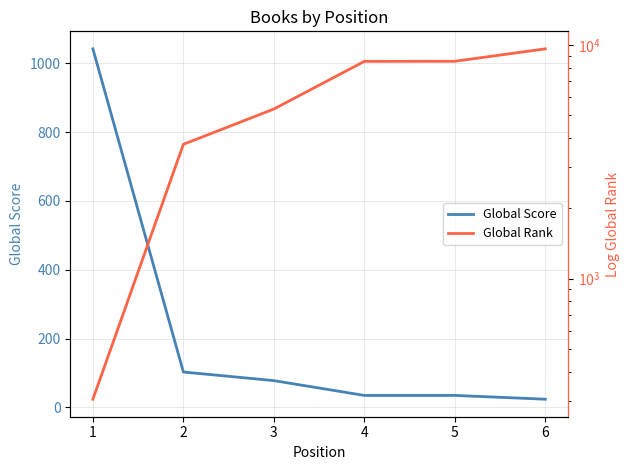

How many lines are shown in the chart?

2